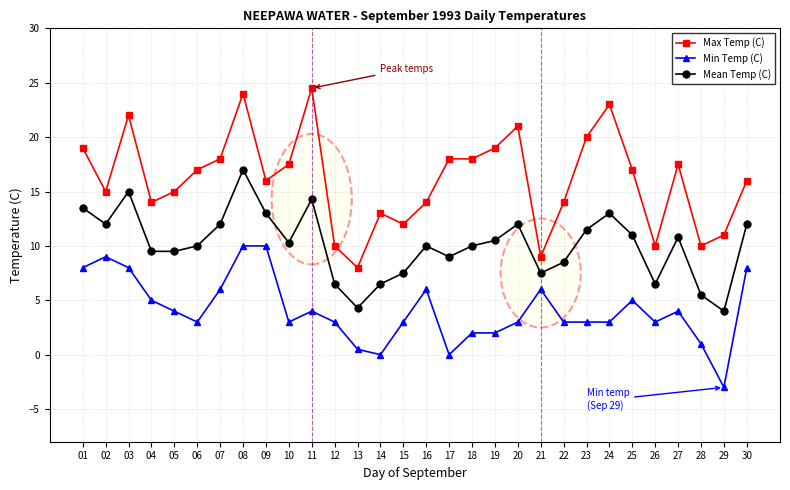

What is the sum of all Min Temp (C) values?

122.5